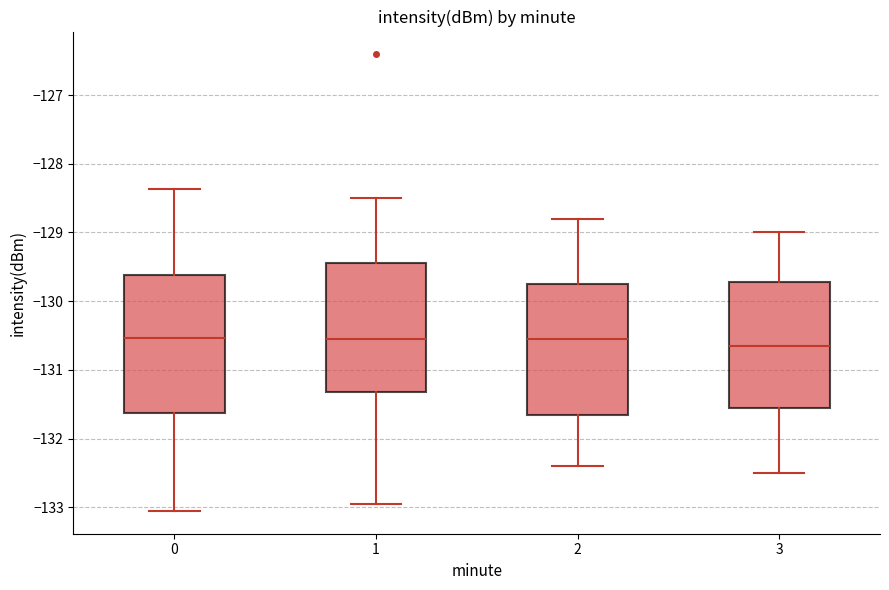

Reading left to right, transcribe this box plot: for each box, give where its median line is, the range the box spans, and where its two whiskers end, as read against the y-axis. The values are not printed on the chart, so give them approximately, as read against the axis.

0: median -130.5, box -131.6 to -129.6, whiskers -133.1 to -128.4
1: median -130.5, box -131.3 to -129.4, whiskers -132.9 to -128.5
2: median -130.5, box -131.6 to -129.7, whiskers -132.4 to -128.8
3: median -130.6, box -131.5 to -129.7, whiskers -132.5 to -129.0